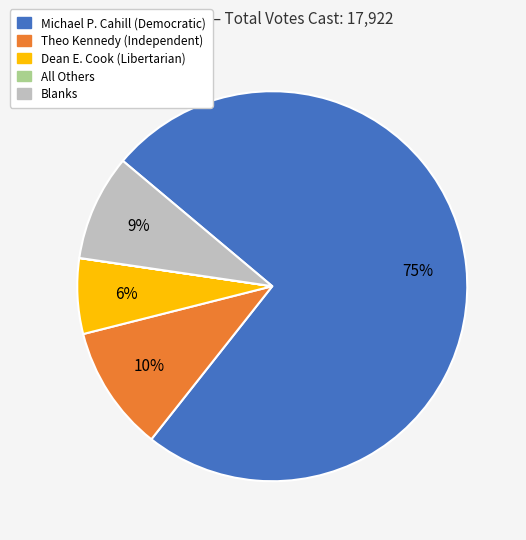

To the nearest percent, what is the difference between the Theo Kennedy (Independent) and Dean E. Cook (Libertarian) slice percentages?

4%